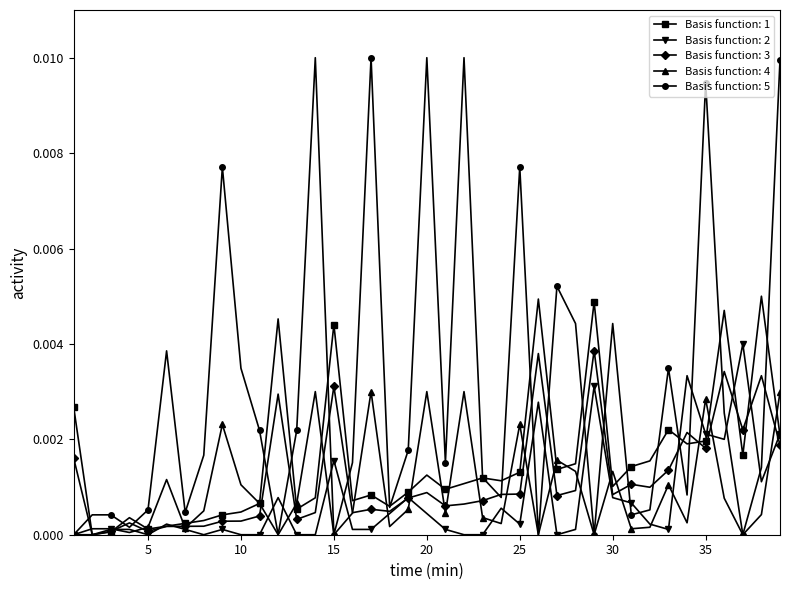

True or false: Basis function: 4 has more than 2 interior local peaks.

True